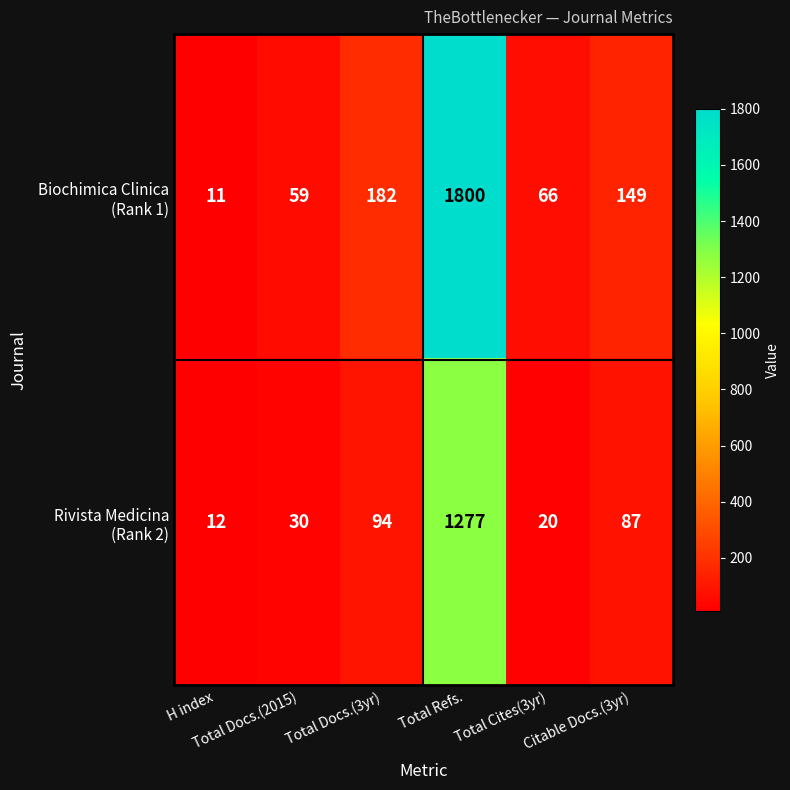

What is the minimum value shown in the chart?

11